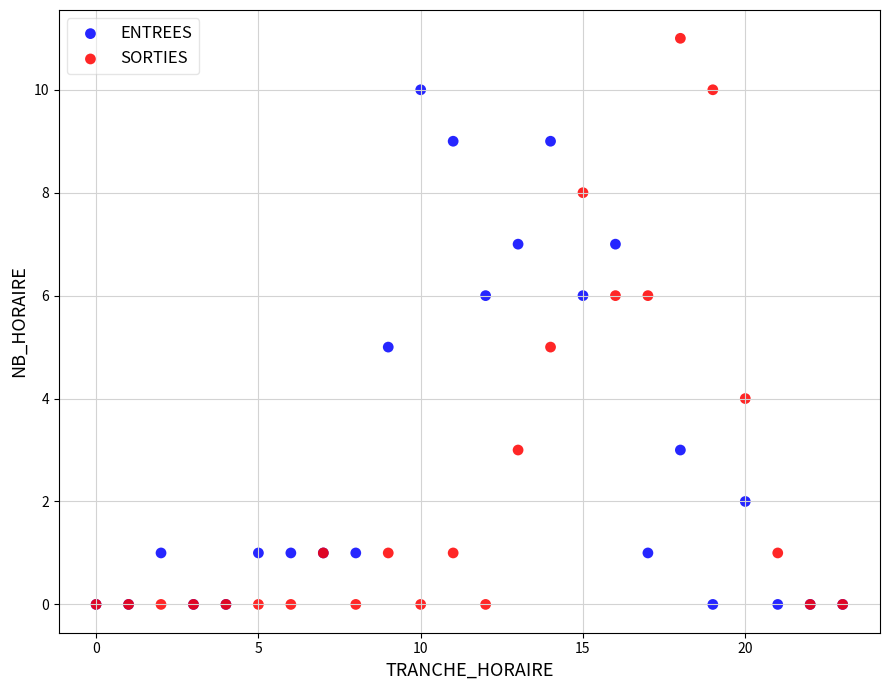

What are all the series names shown in the legend?

ENTREES, SORTIES